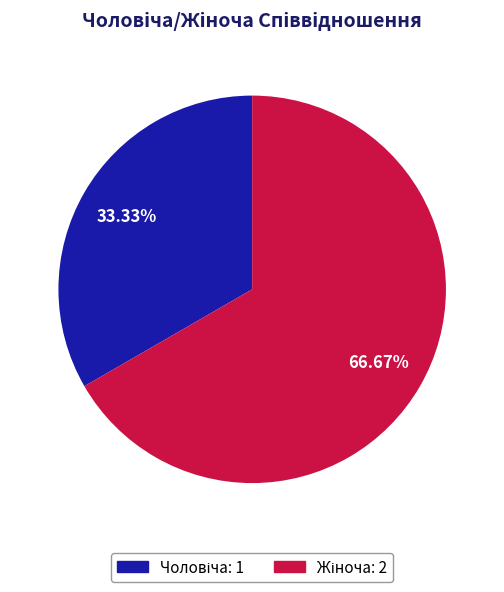

Is there a majority slice in this chart?

Yes